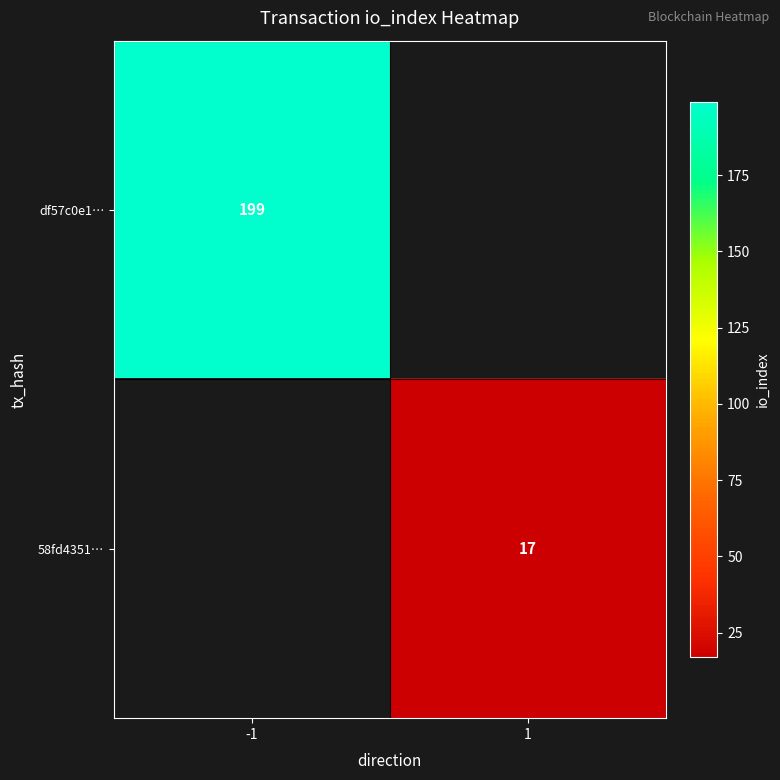

Which category has the lowest value across all series?

1